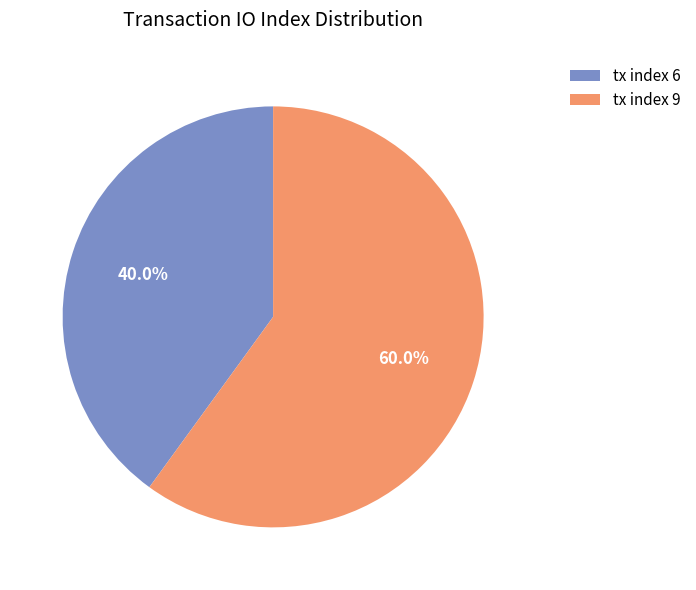

To the nearest percent, what percentage of the pie is tx index 6?

40%